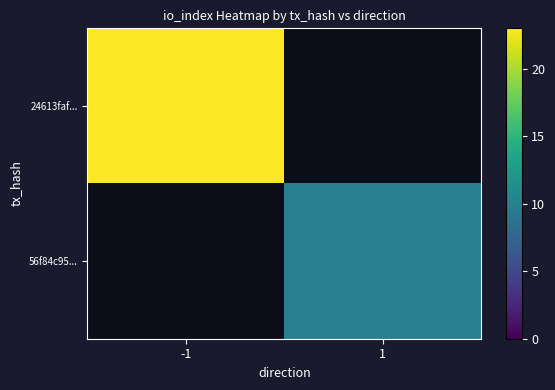

Rank the series by their maximum value, from highest to lowest.

24613faf..., 56f84c95...